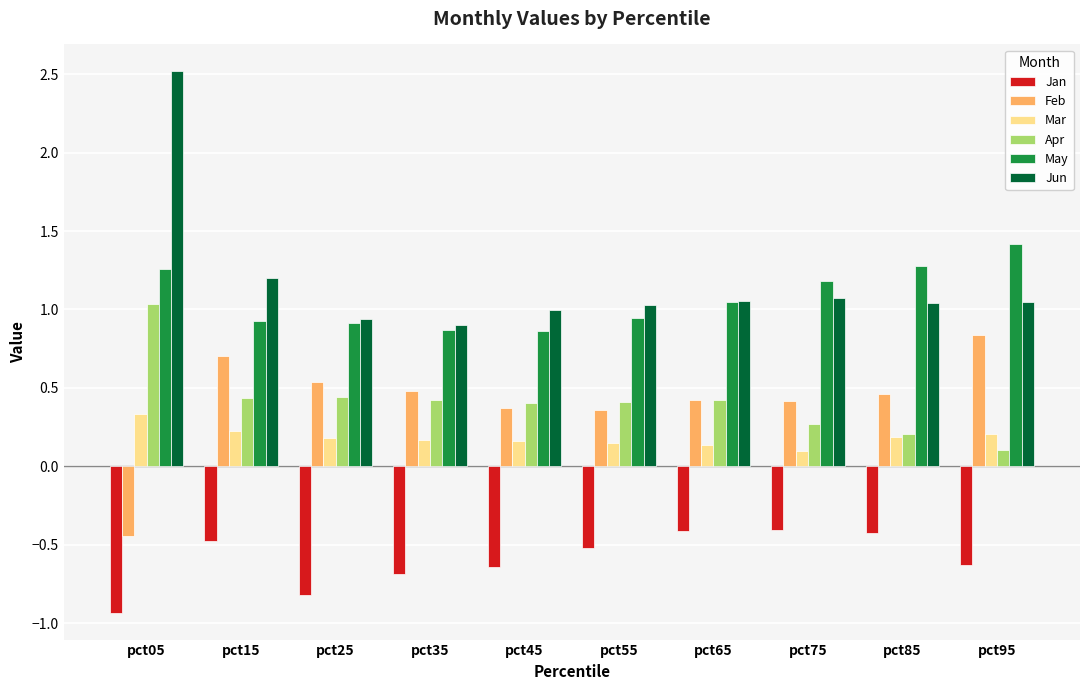

Does the chart contain any negative values?

Yes